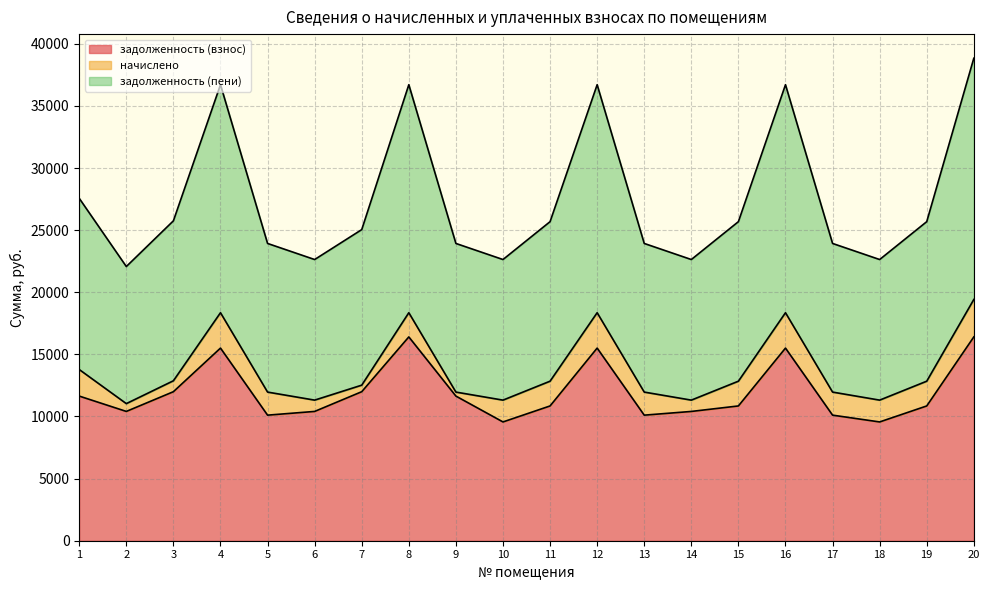

What is the minimum value for задолженность (взнос)?

9560.9